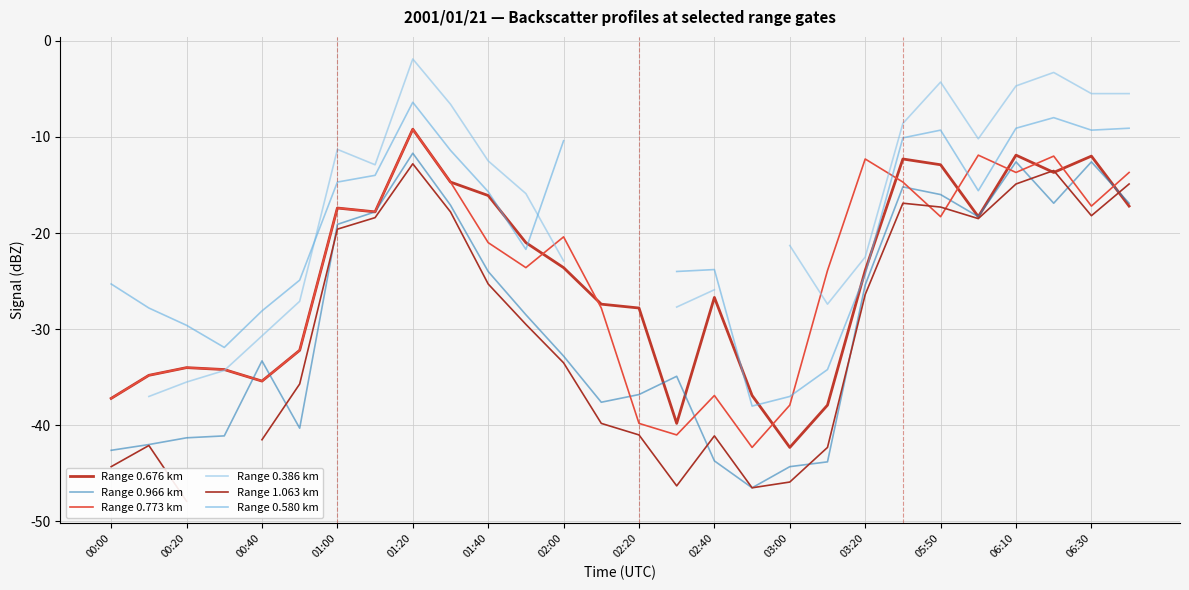

At which category does Range 0.676 km reach its first local valley?

00:40